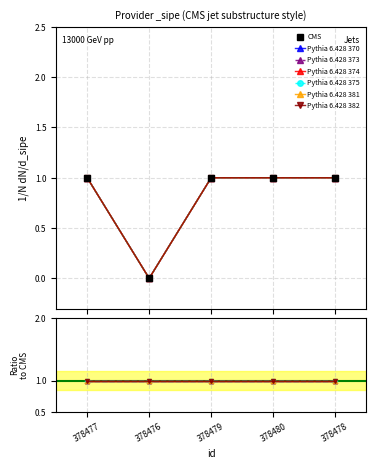

Which label corresponds to the smallest value in the chart?

378476